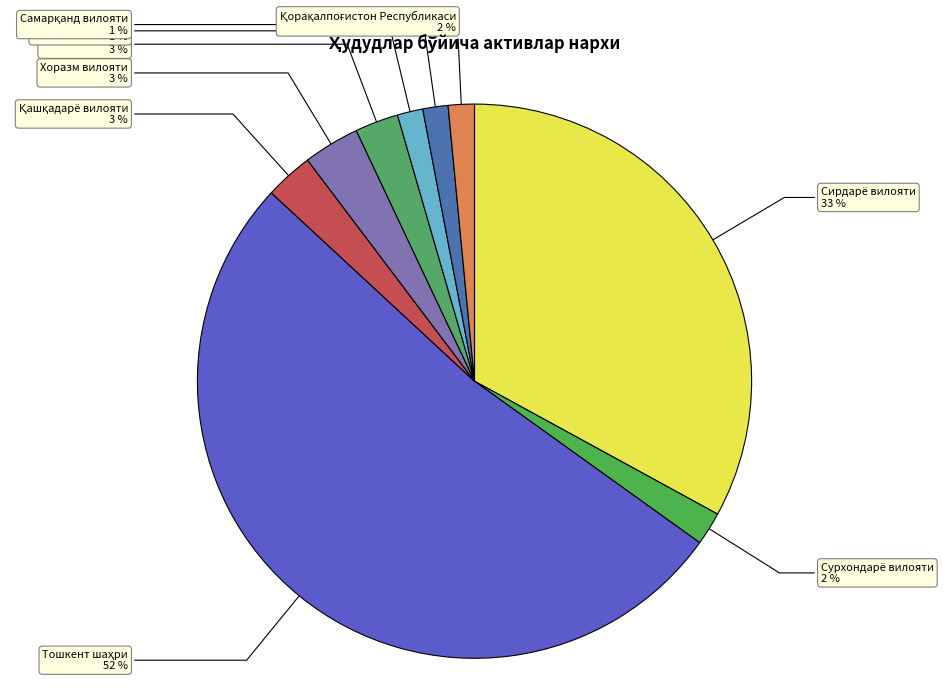

Is there a majority slice in this chart?

Yes